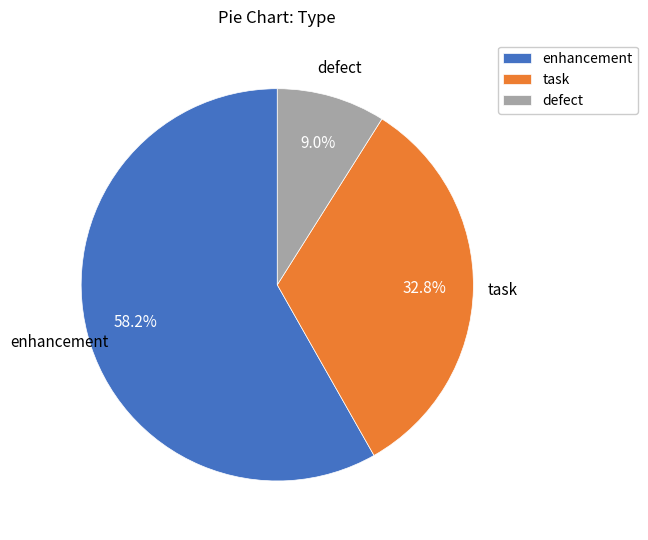

Which category has the biggest portion of the pie?

enhancement